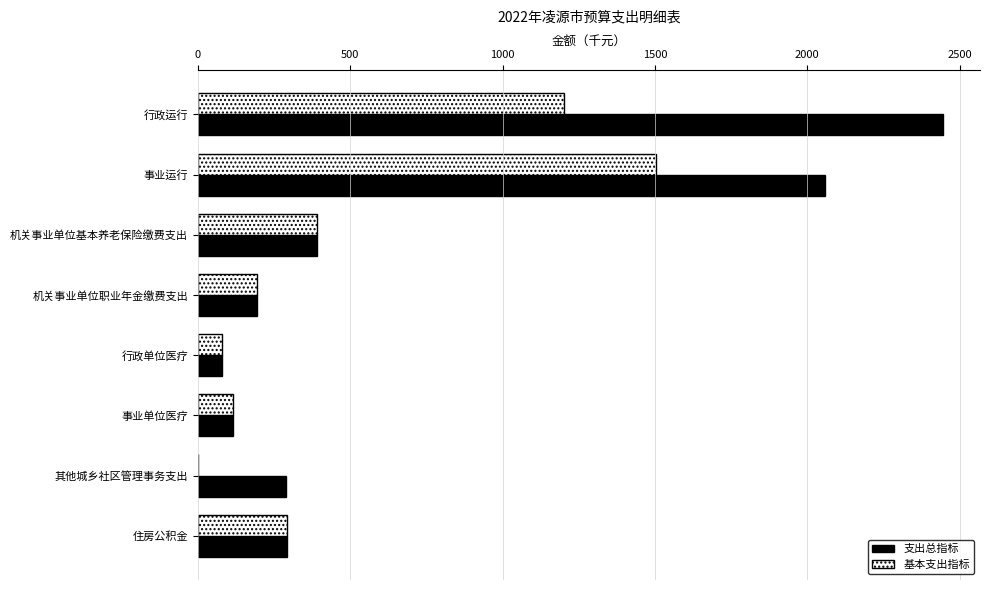

What is the sum of the 支出总指标 values at 机关事业单位基本养老保险缴费支出 and 行政单位医疗?

471.4